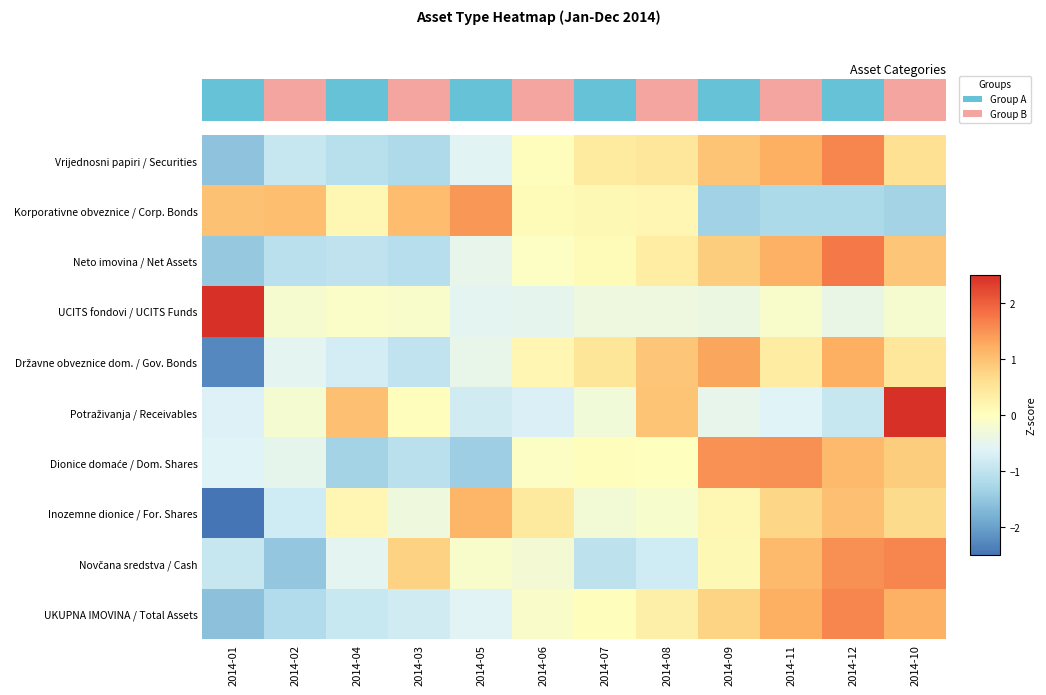

Count the number of categories in the chart.

12